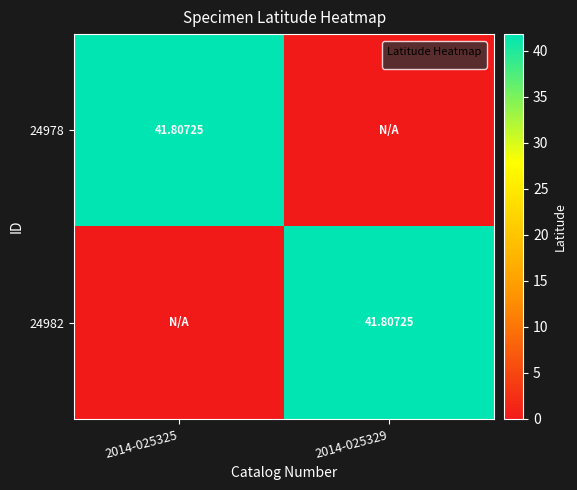

At which category does the chart reach its minimum across all series?

2014-025329